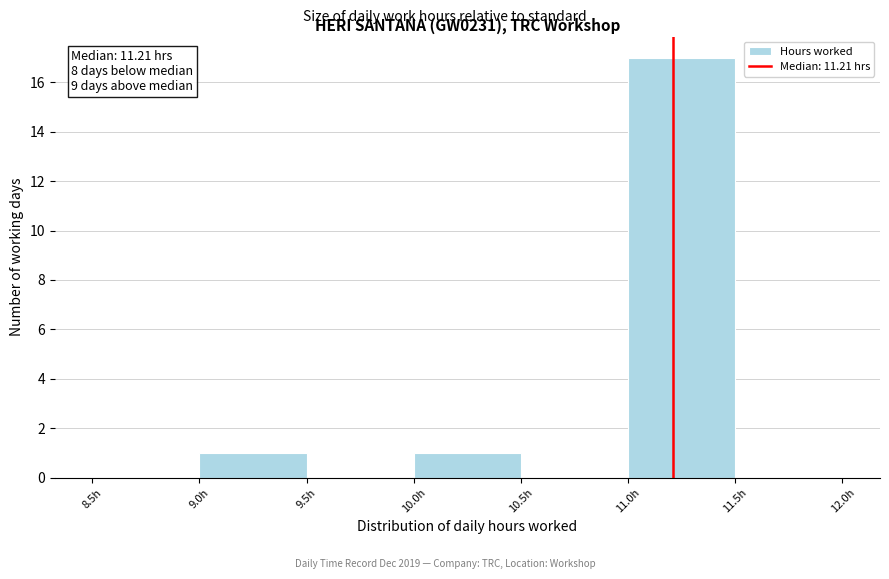

Which range on the x-axis has the tallest bar?

11.0 to 11.5